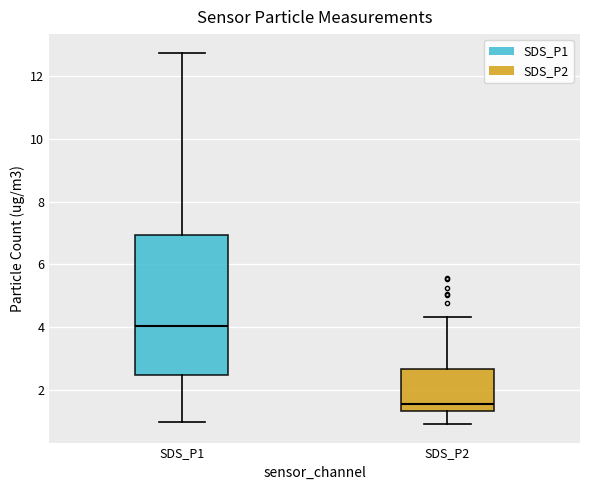

Which box's median line is the lowest?

SDS_P2